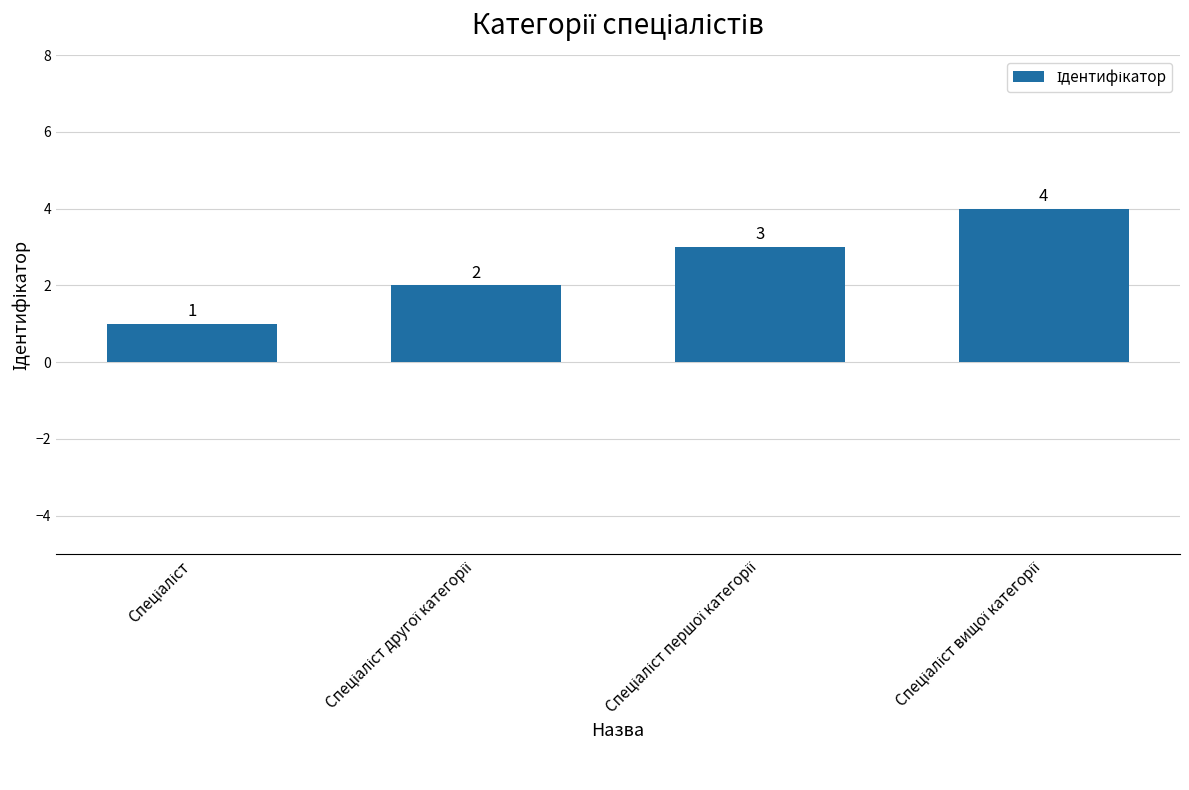

What is the value of the 2nd bar from the left?

2